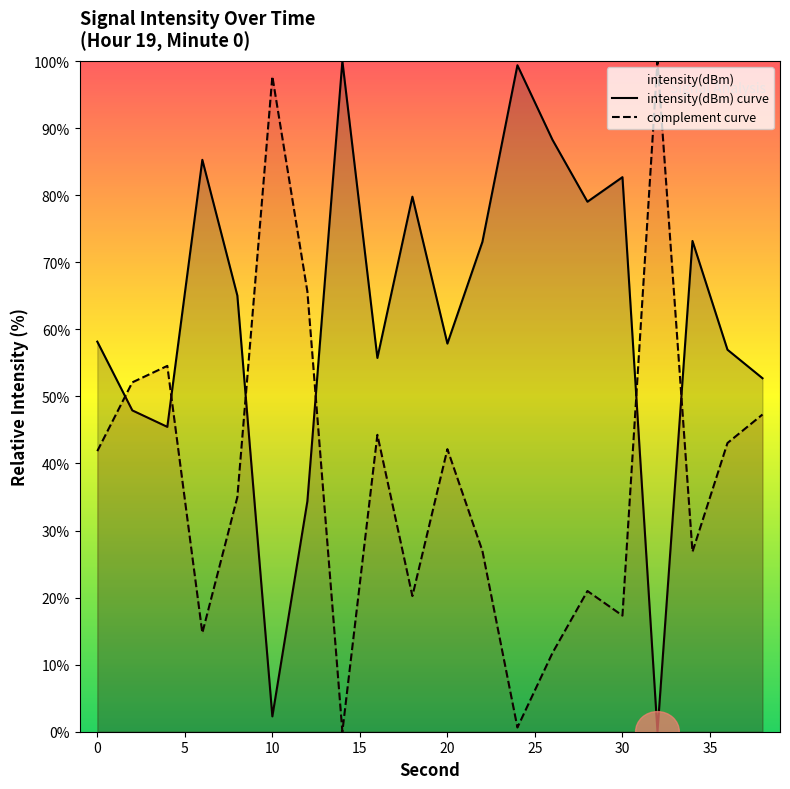

What is the maximum value for complement curve?

100.0